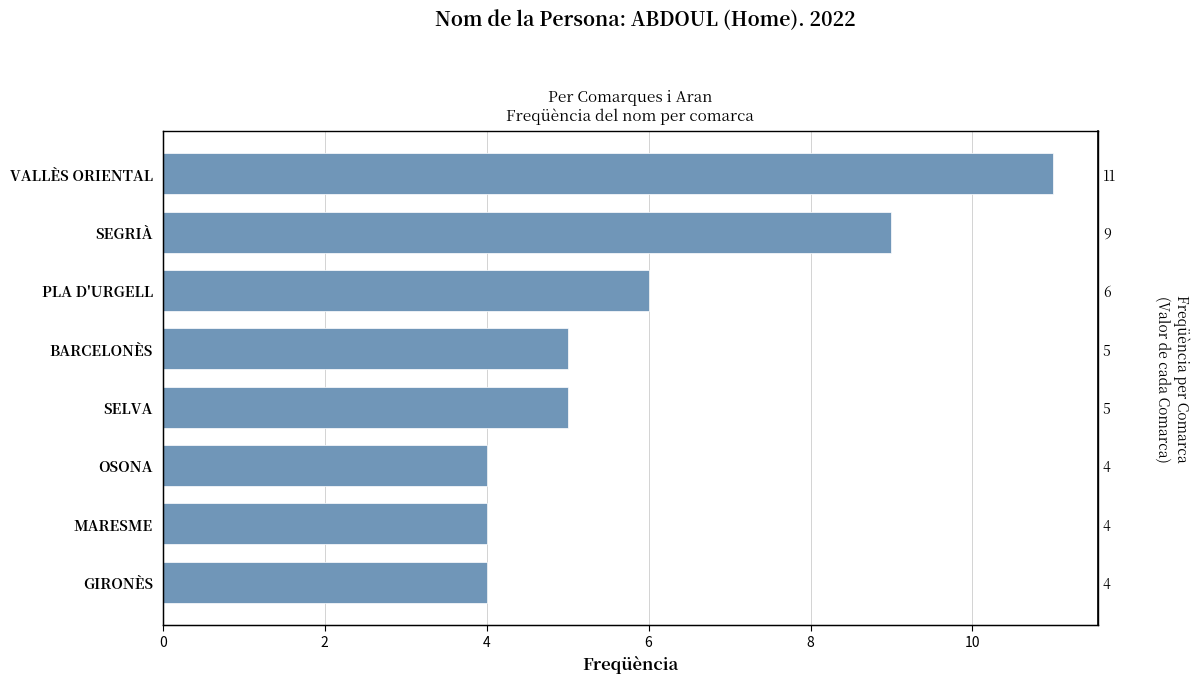

What is the smallest value displayed?

4